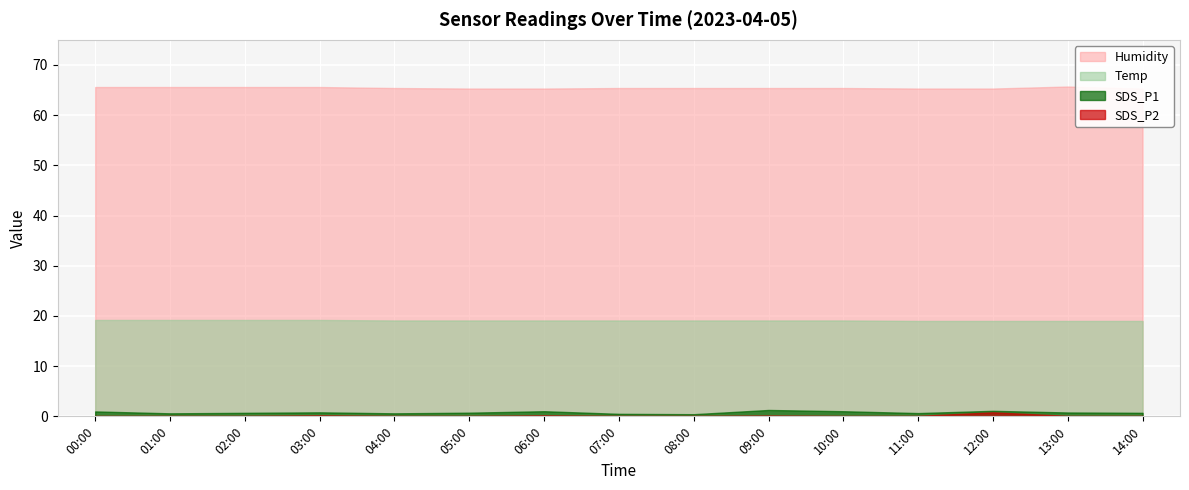

At which label is SDS_P2 closest to 0?

00:00